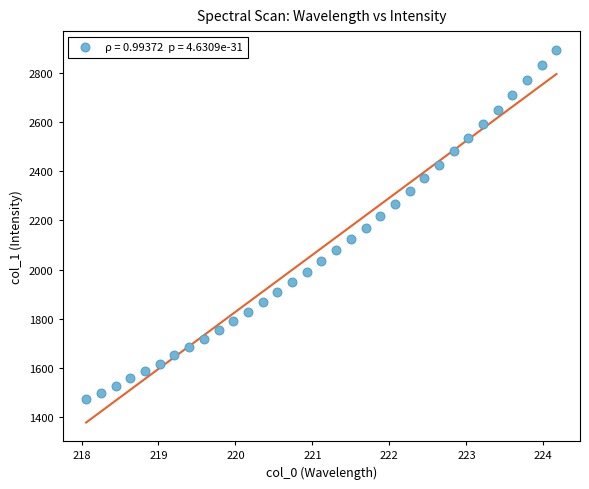

What is the range of X values (max minus min)?

6.1